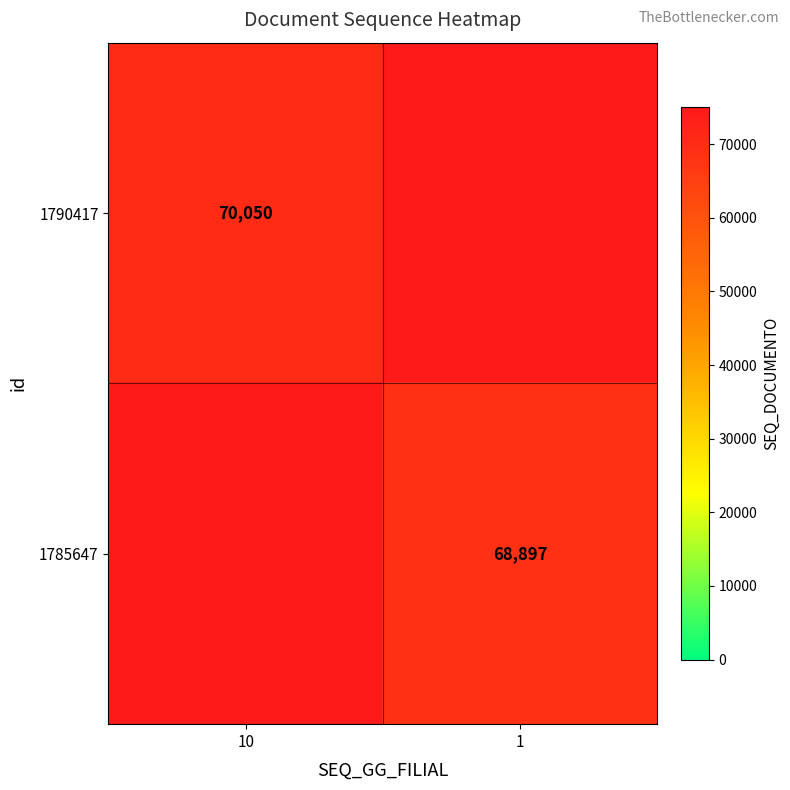

True or false: 1785647 has a value of 68897 at 1.

True